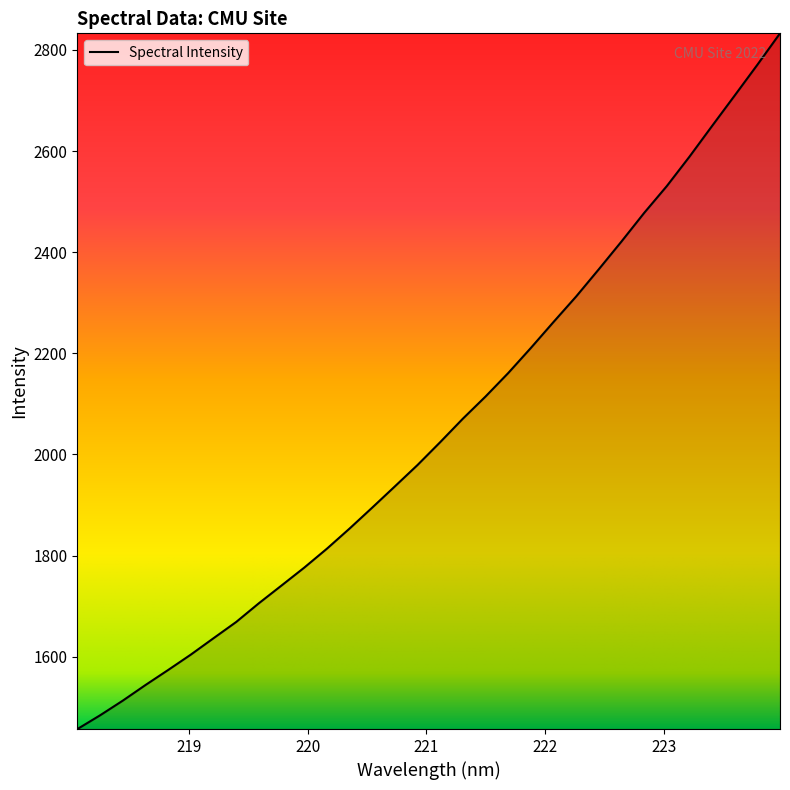

What is the smallest value displayed?

1457.0